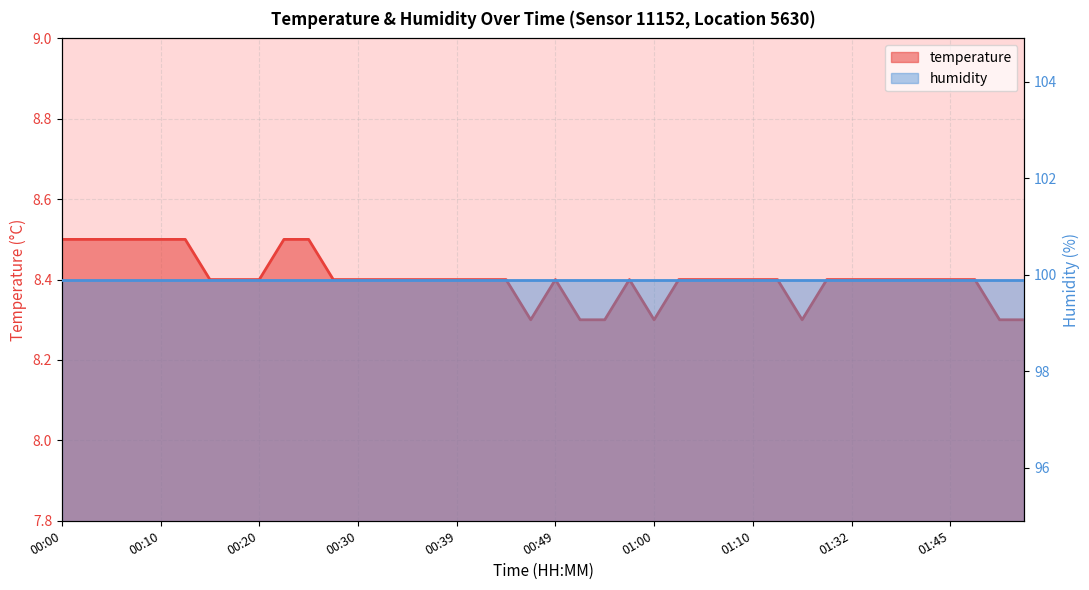

Reading left to right, extract all data points from this chart.

00:00=8.5	00:03=8.5	00:05=8.5	00:08=8.5	00:10=8.5	00:13=8.5	00:15=8.4	00:17=8.4	00:20=8.4	00:22=8.5	00:25=8.5	00:27=8.4	00:30=8.4	00:32=8.4	00:34=8.4	00:37=8.4	00:39=8.4	00:42=8.4	00:44=8.4	00:47=8.3	00:49=8.4	00:52=8.3	00:54=8.3	00:57=8.4	01:00=8.3	01:02=8.4	01:04=8.4	01:08=8.4	01:10=8.4	01:13=8.4	01:26=8.3	01:29=8.4	01:32=8.4	01:38=8.4	01:40=8.4	01:42=8.4	01:45=8.4	01:47=8.4	01:50=8.3	01:52=8.3